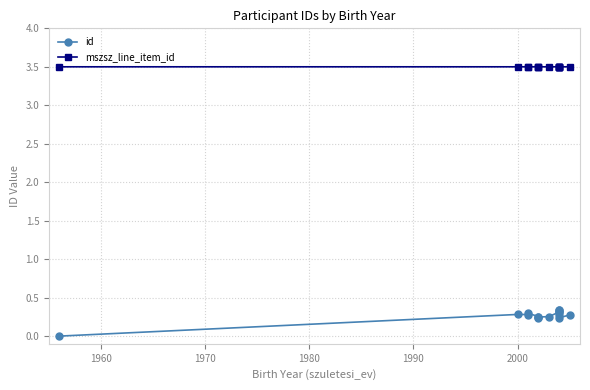

How many data points does each series have?

15